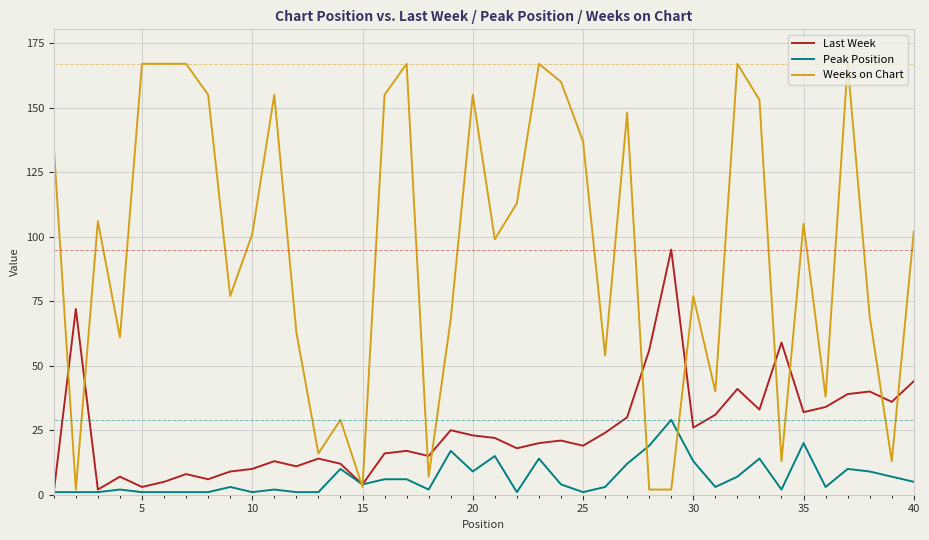

Which series has the widest spread of values?

Weeks on Chart